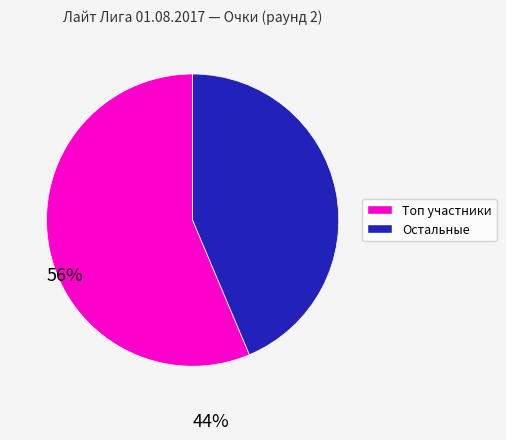

How many segments does this pie chart have?

2